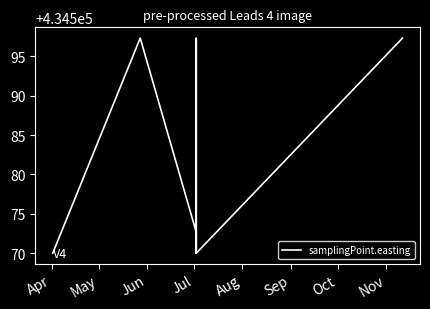

What is the sum of all values?

3476647.3